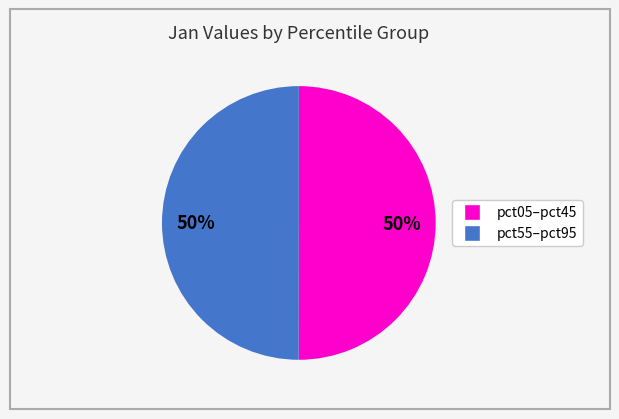

To the nearest percent, what is the average slice percentage?

50%